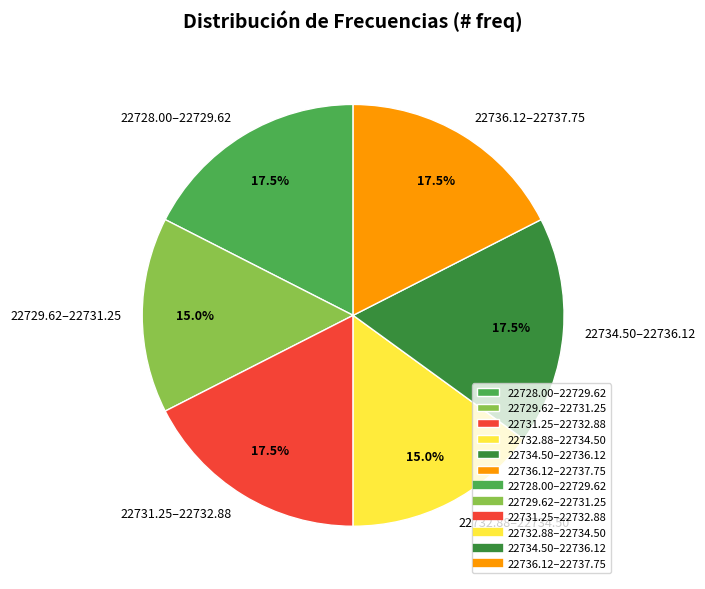

Is the sum of 22729.62–22731.25 and 22732.88–22734.50 greater than half?

No